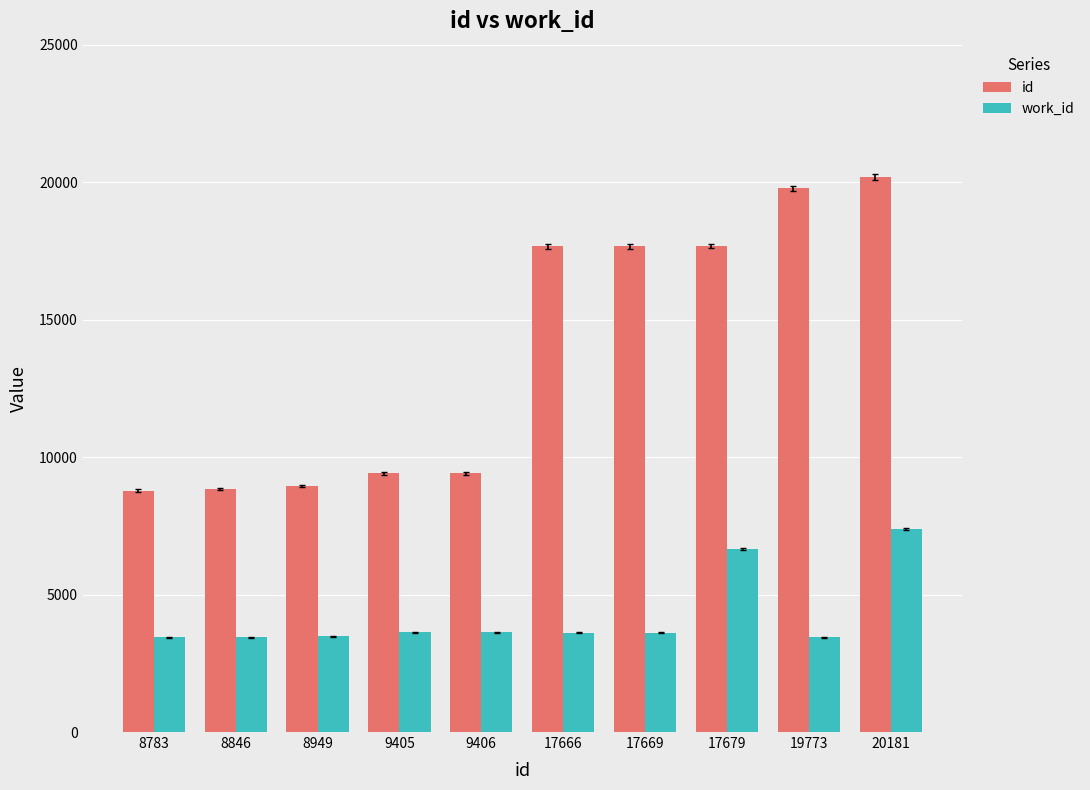

What are all the series names shown in the legend?

id, work_id